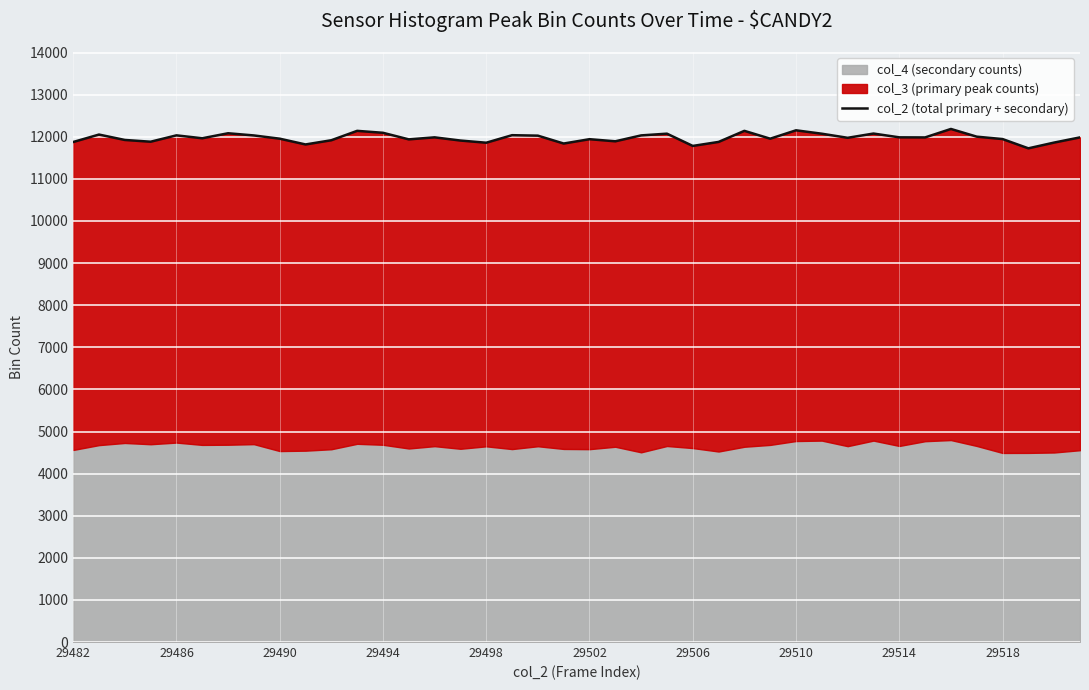

Which has a higher value, 29490 or 18?

18